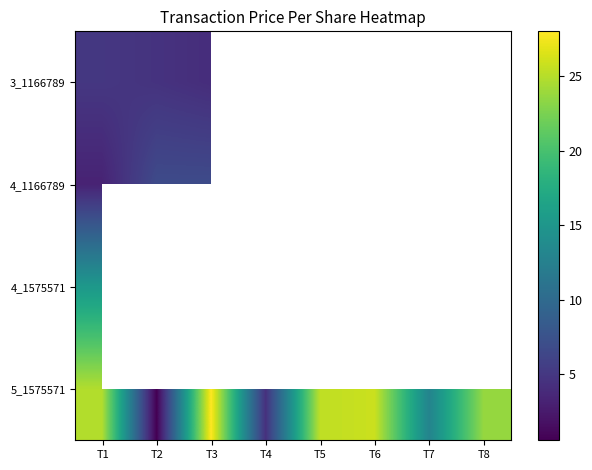

How many categories are shown in the chart?

8